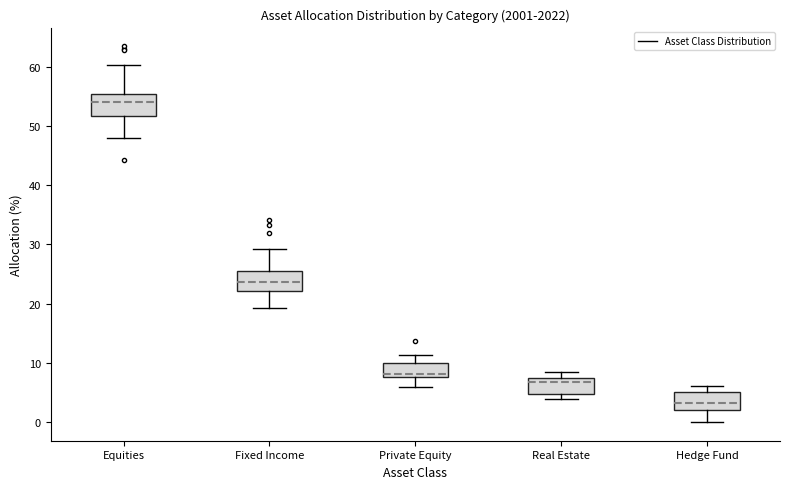

Where is the upper edge of the box for Private Equity on the y-axis? The values are not printed on the chart, so give them approximately, as read against the axis.

10